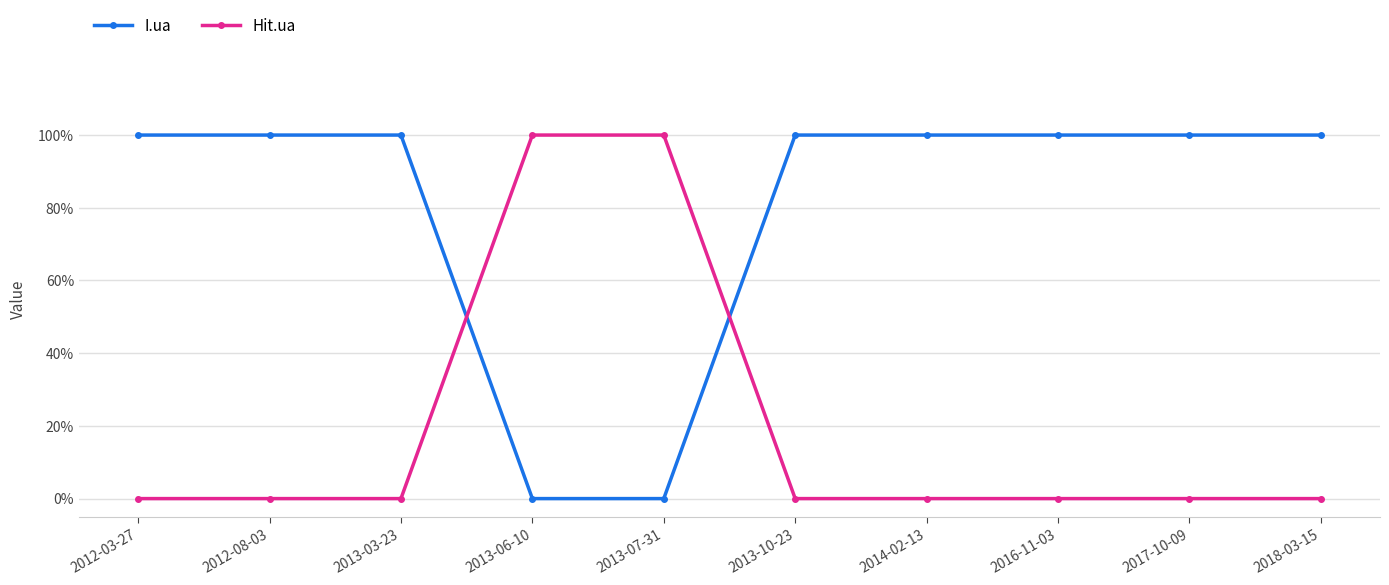

What is the total value across all series at 2017-10-09?

1